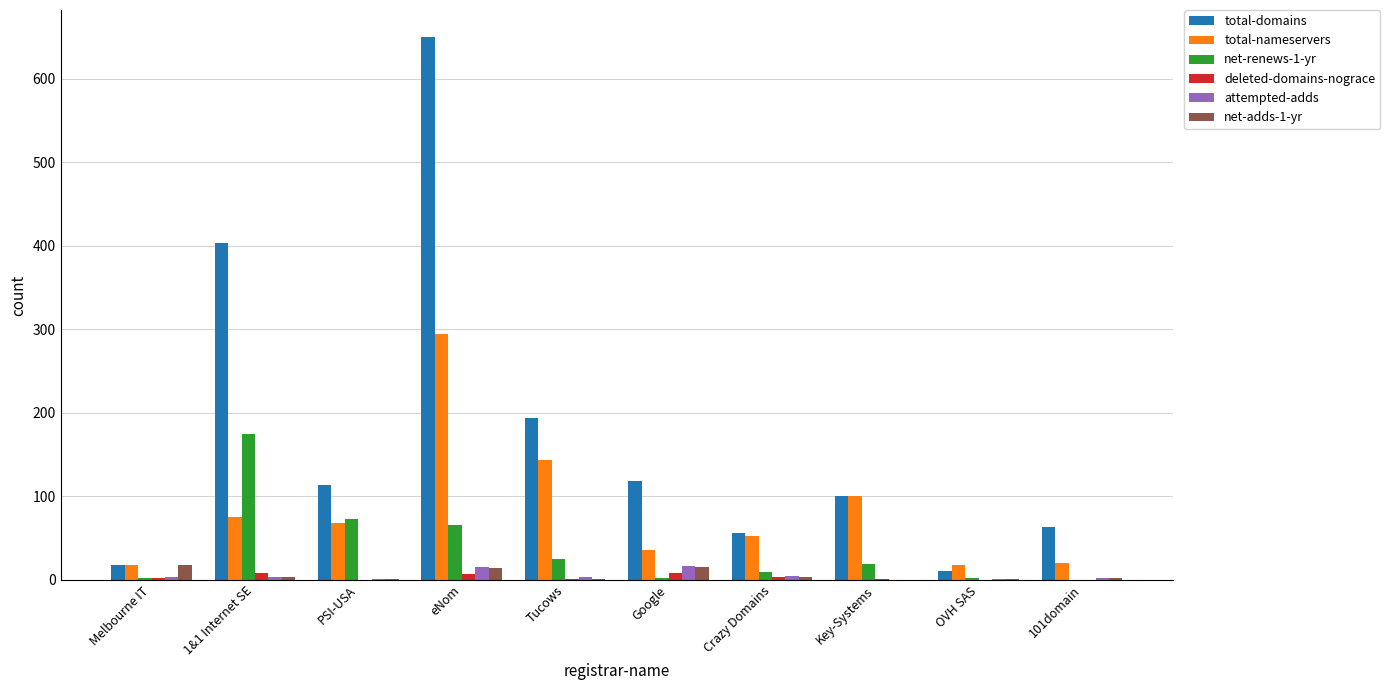

At which category does the chart reach its peak across all series?

eNom